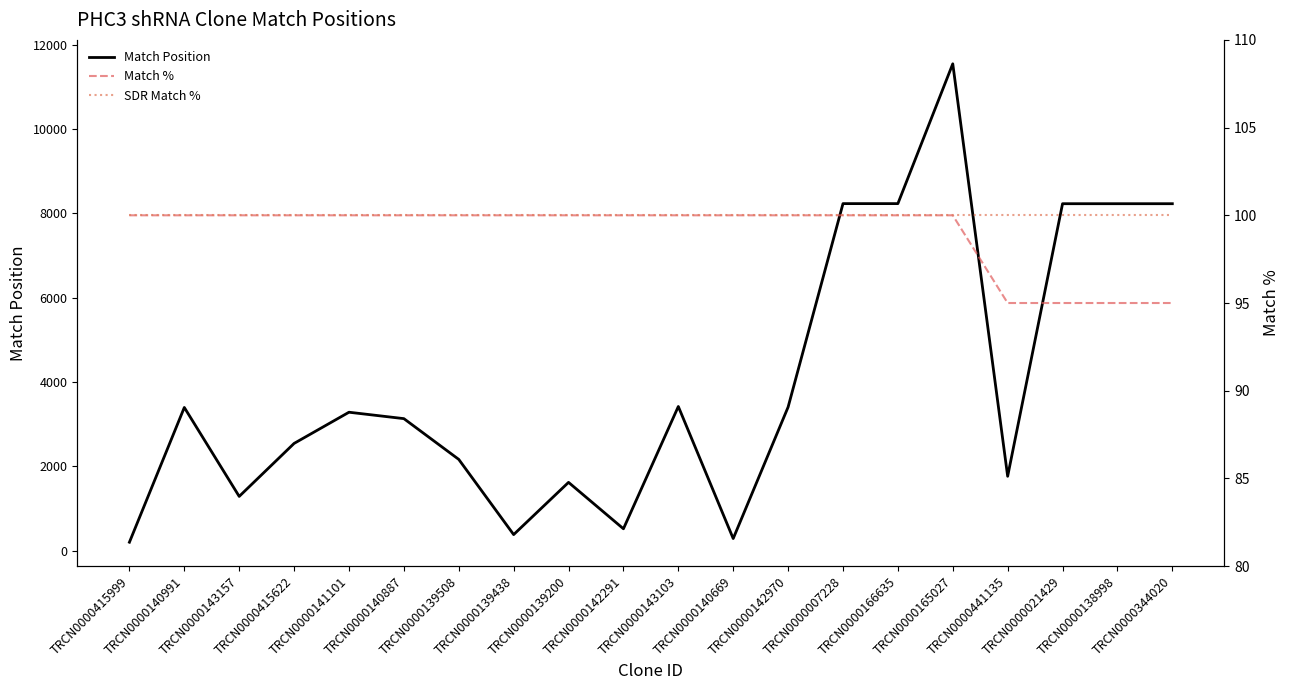

True or false: Match Position and Match % cross at least once.

False